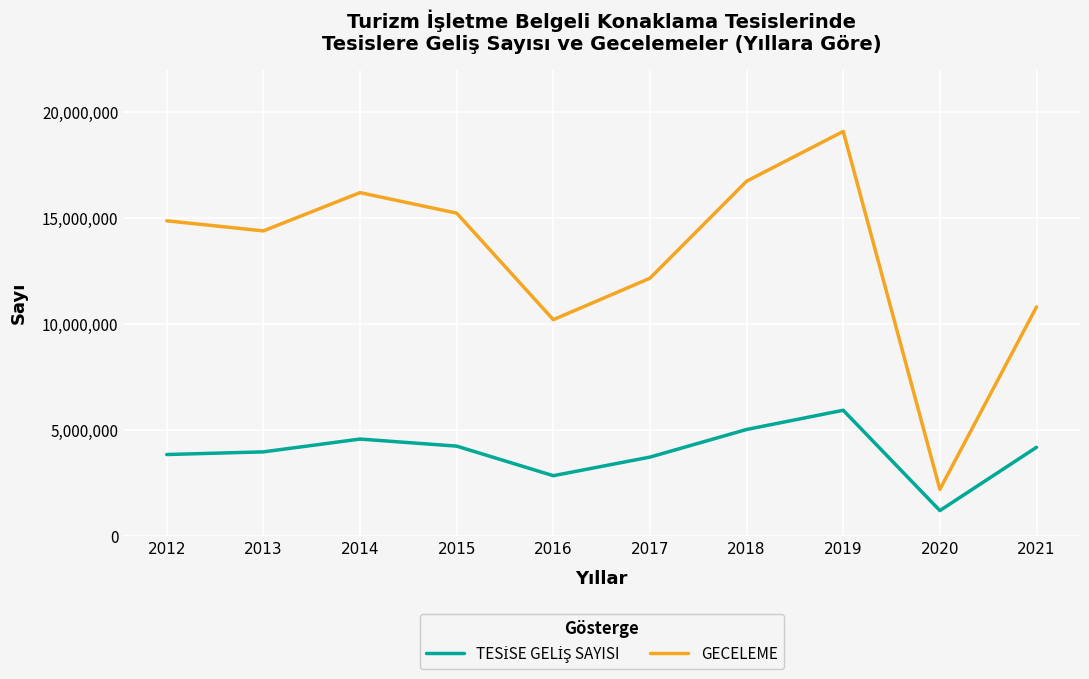

What is the difference between the GECELEME values at 2018 and 2014?

538305